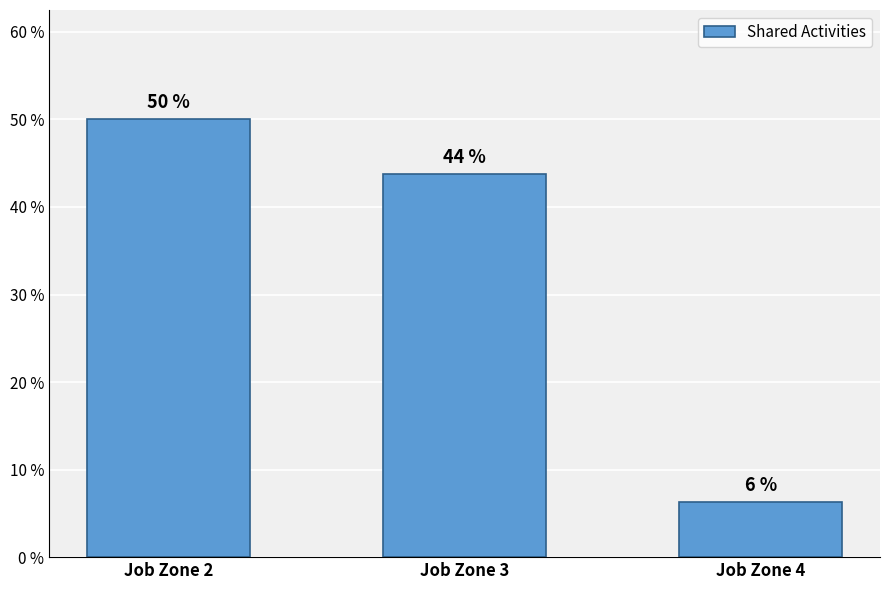

How many bars are there in total?

3